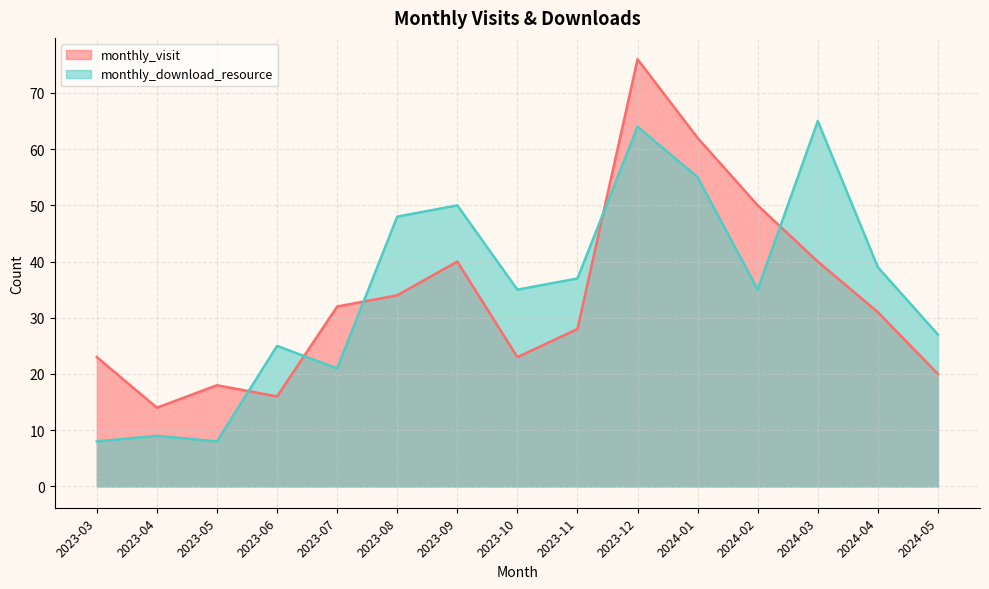

How many interior local valleys does the monthly_download_resource series have?

4